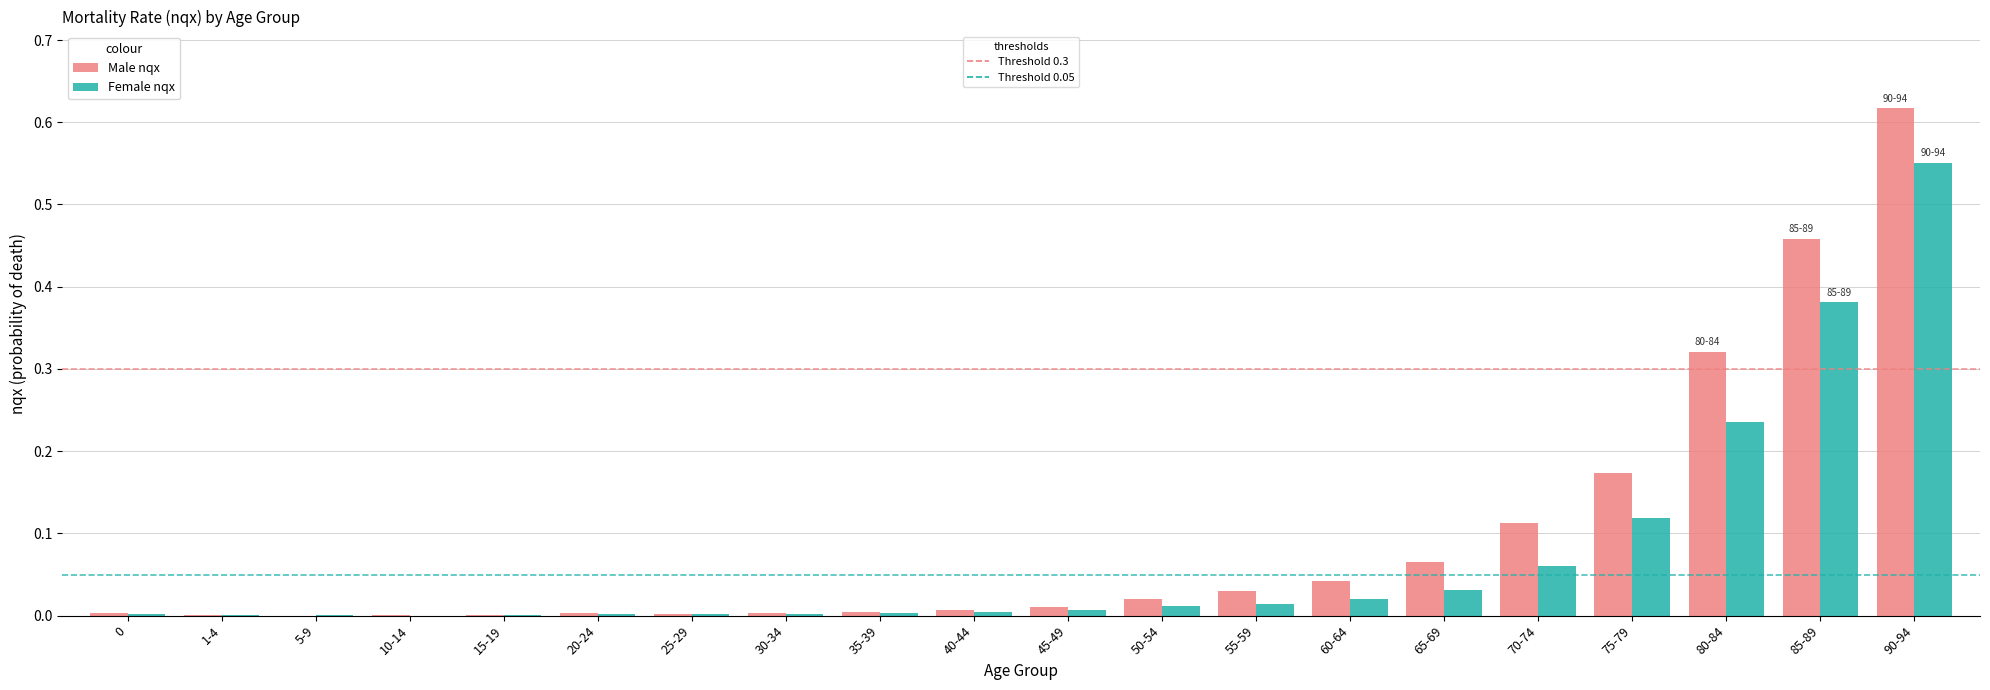

How many series are shown in this chart?

2